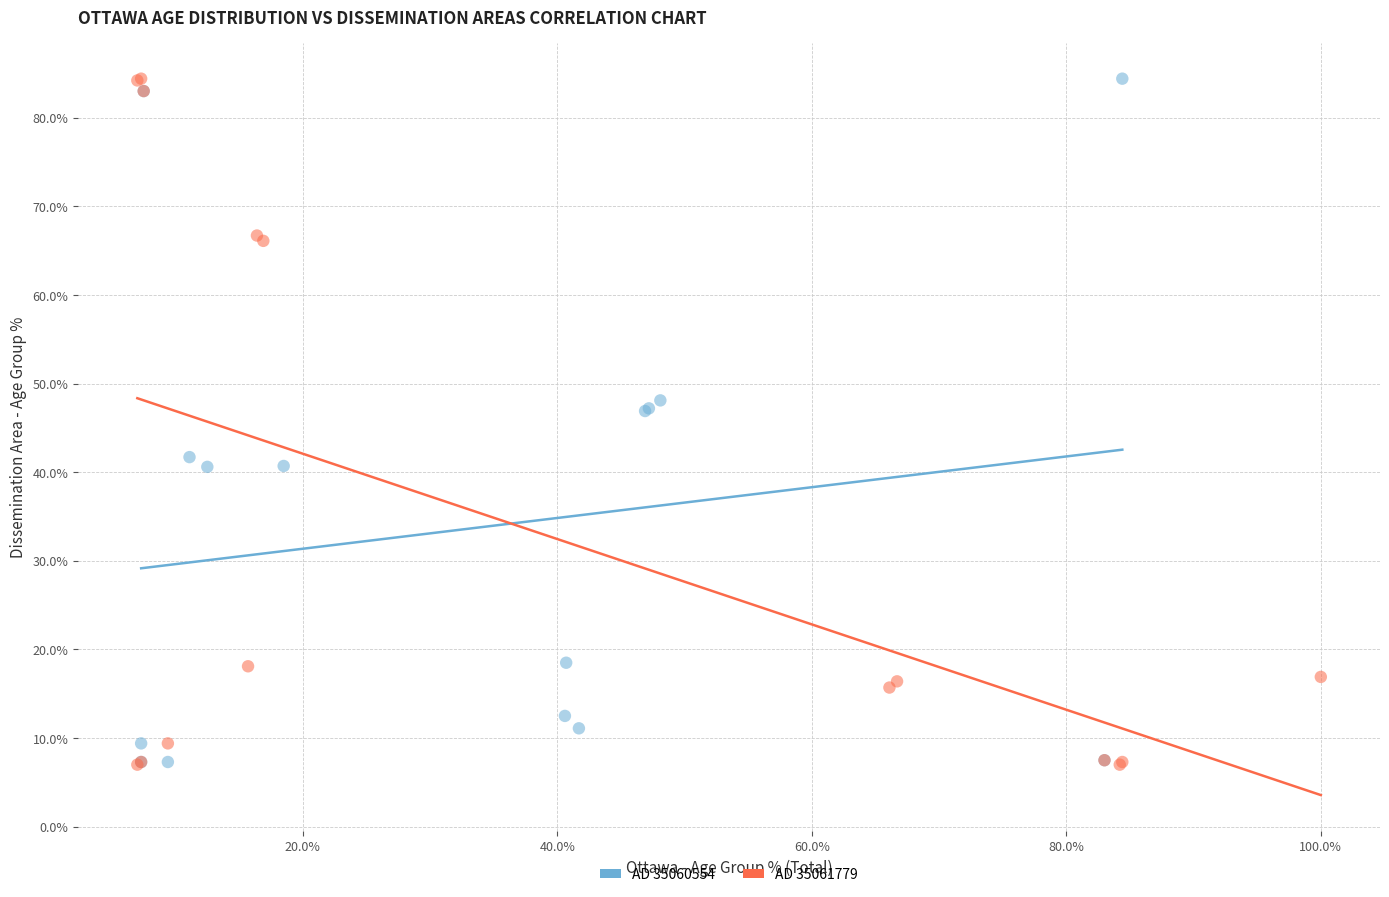

Which series has the widest spread of Y values?

AD 35061779